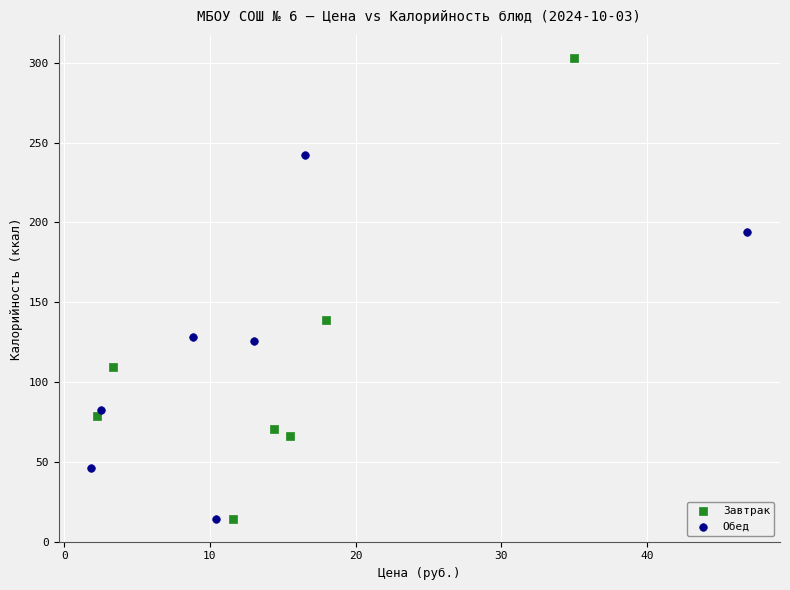

Which series has the largest Y range (max minus min)?

Завтрак